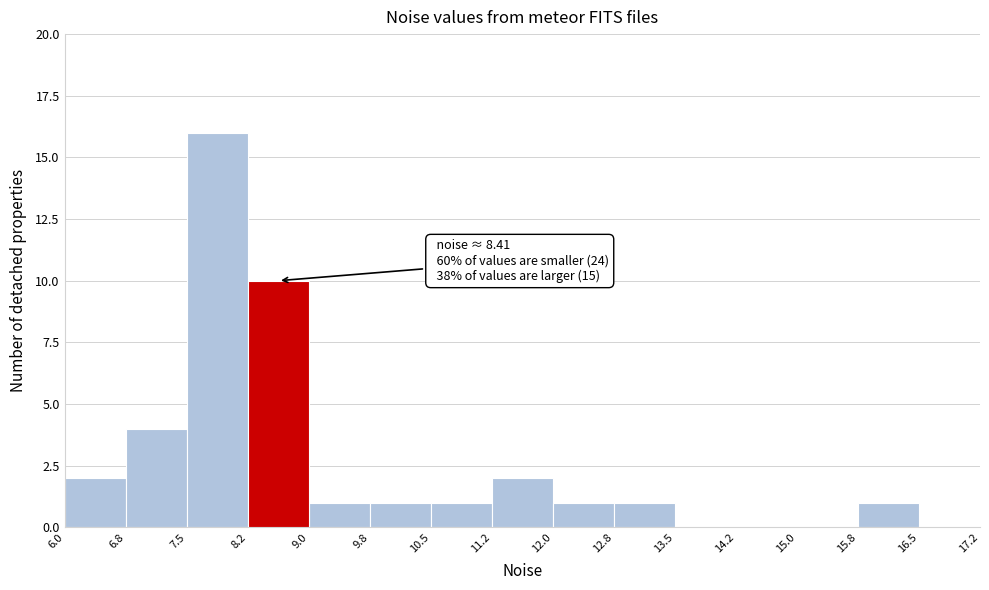

Which range on the x-axis has the tallest bar?

7.5 to 8.2